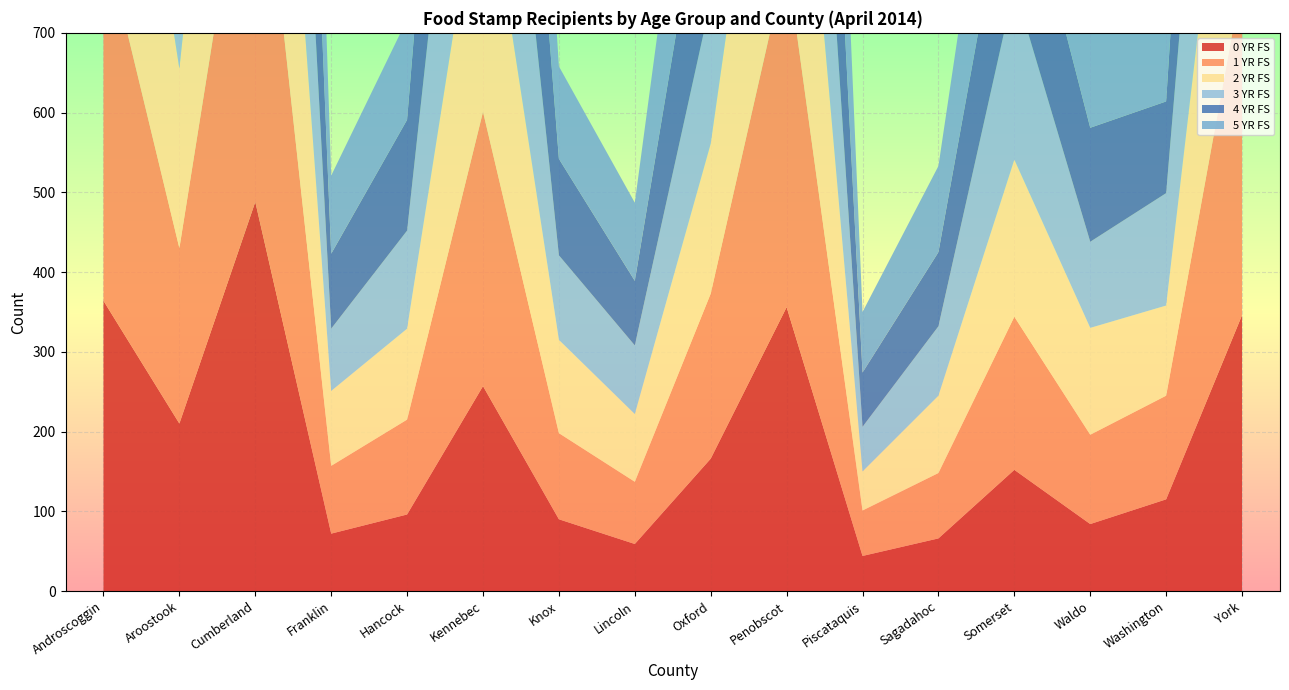

Reading right to left, list all the values displayed in this chart.

0 YR FS: York=346	Washington=115	Waldo=84	Somerset=152	Sagadahoc=66	Piscataquis=44	Penobscot=356	Oxford=166	Lincoln=59	Knox=90	Kennebec=257	Hancock=96	Franklin=72	Cumberland=488	Aroostook=210	Androscoggin=364
1 YR FS: York=420	Washington=130	Waldo=112	Somerset=192	Sagadahoc=82	Piscataquis=57	Penobscot=436	Oxford=207	Lincoln=78	Knox=108	Kennebec=344	Hancock=119	Franklin=85	Cumberland=538	Aroostook=220	Androscoggin=460
2 YR FS: York=408	Washington=113	Waldo=134	Somerset=197	Sagadahoc=97	Piscataquis=49	Penobscot=440	Oxford=188	Lincoln=85	Knox=117	Kennebec=336	Hancock=114	Franklin=94	Cumberland=531	Aroostook=225	Androscoggin=449
3 YR FS: York=460	Washington=141	Waldo=108	Somerset=217	Sagadahoc=87	Piscataquis=56	Penobscot=419	Oxford=179	Lincoln=86	Knox=106	Kennebec=389	Hancock=123	Franklin=78	Cumberland=565	Aroostook=223	Androscoggin=446
4 YR FS: York=475	Washington=115	Waldo=143	Somerset=193	Sagadahoc=93	Piscataquis=68	Penobscot=463	Oxford=219	Lincoln=81	Knox=121	Kennebec=429	Hancock=139	Franklin=94	Cumberland=619	Aroostook=228	Androscoggin=474
5 YR FS: York=484	Washington=139	Waldo=140	Somerset=221	Sagadahoc=108	Piscataquis=76	Penobscot=469	Oxford=238	Lincoln=98	Knox=116	Kennebec=403	Hancock=126	Franklin=98	Cumberland=629	Aroostook=269	Androscoggin=500